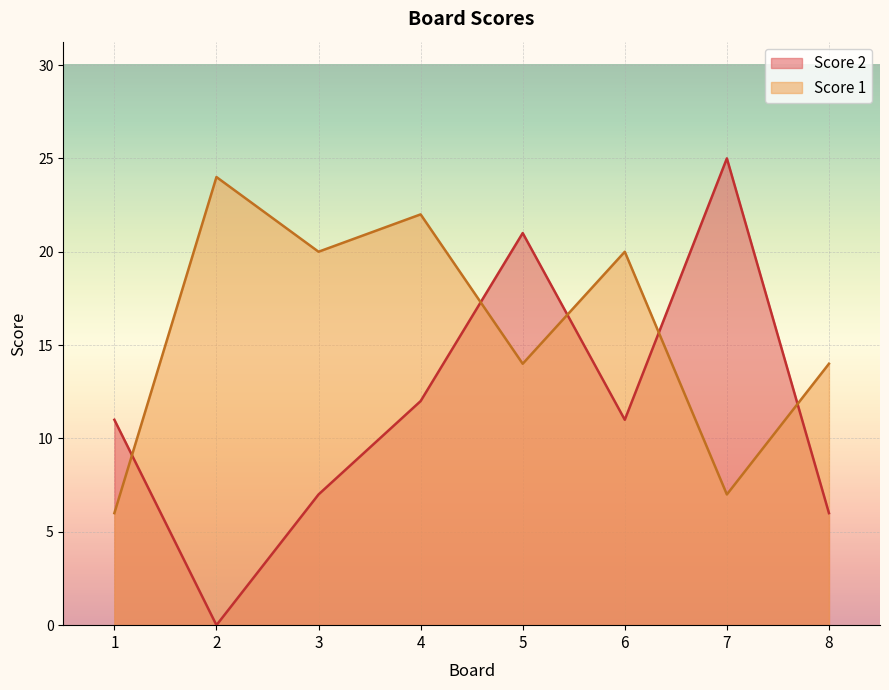

True or false: Score 1 has a value of 14 at 5.

True